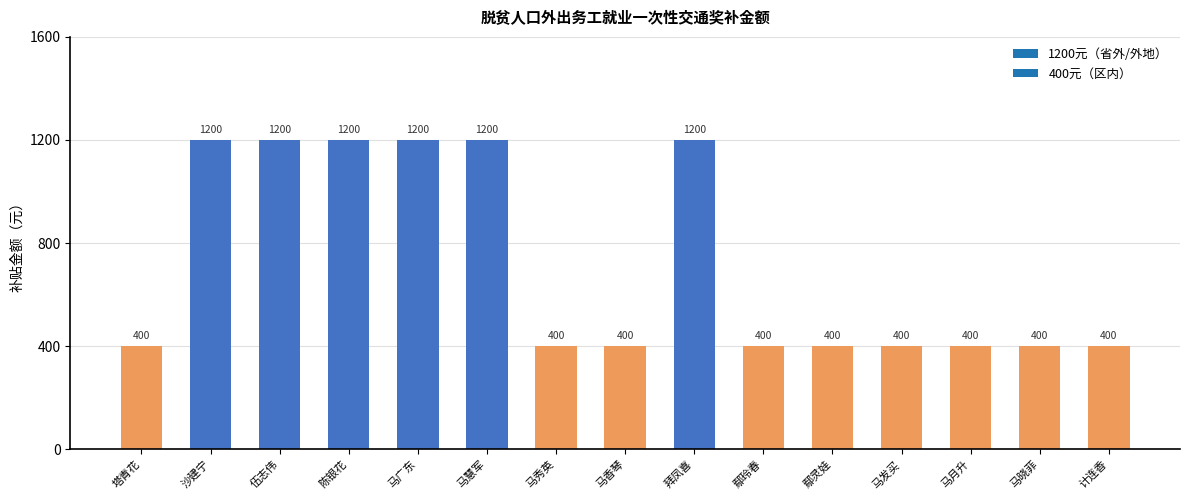

What is the sum of the values at 马秀英 and 马慧军?

1600